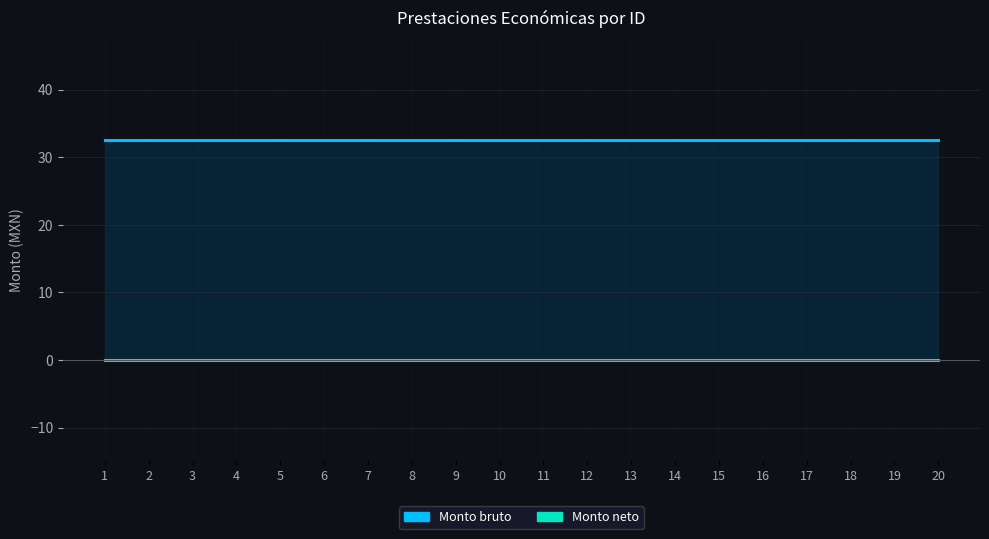

True or false: Monto neto has a value of 0.0 at 9.

True